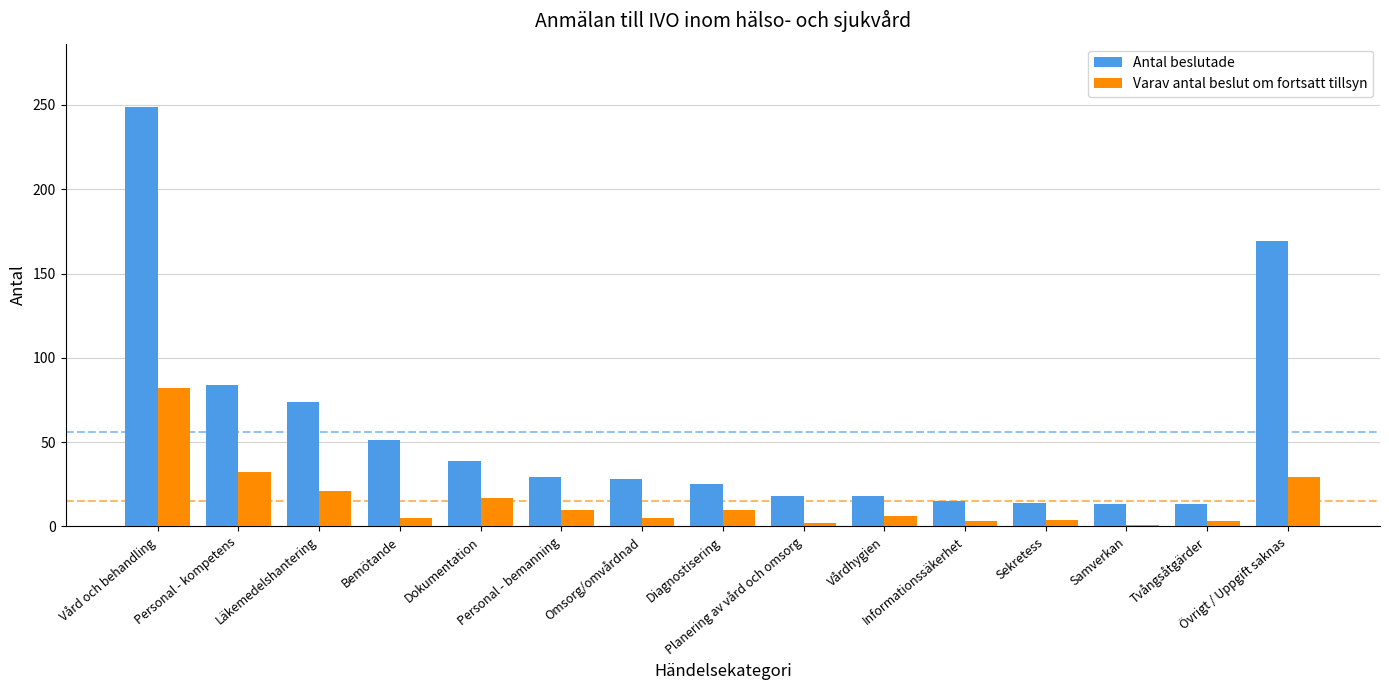

What are all the series names shown in the legend?

Antal beslutade, Varav antal beslut om fortsatt tillsyn